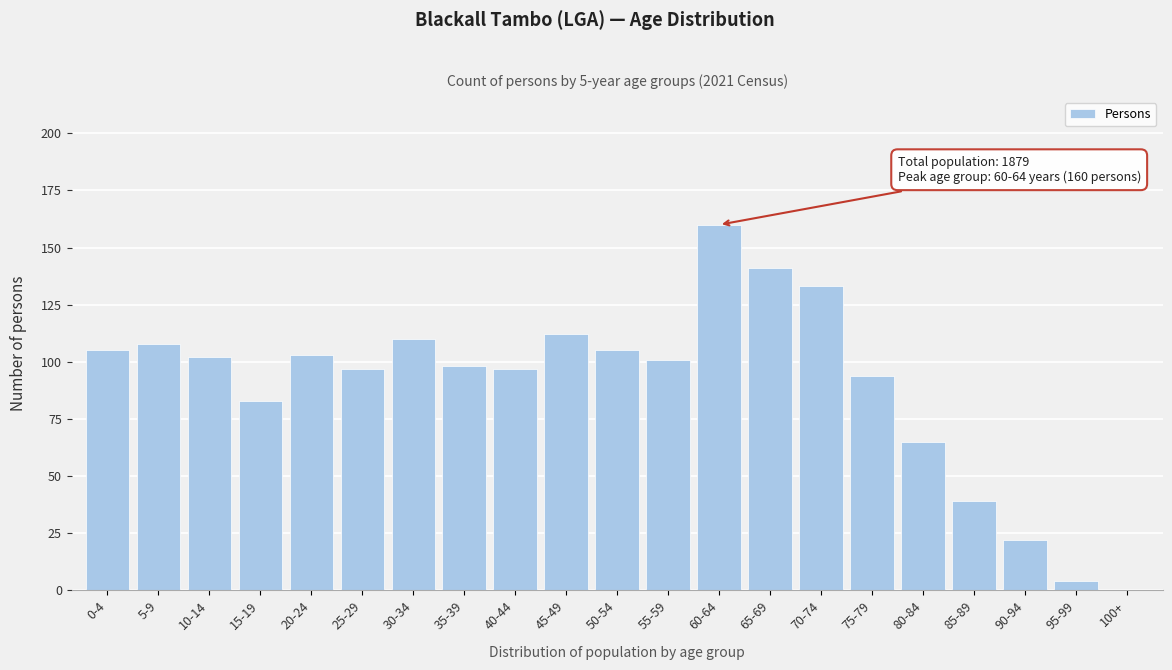

Reading right to left, what are all the values shown in this chart?

100+=0	95-99=4	90-94=22	85-89=39	80-84=65	75-79=94	70-74=133	65-69=141	60-64=160	55-59=101	50-54=105	45-49=112	40-44=97	35-39=98	30-34=110	25-29=97	20-24=103	15-19=83	10-14=102	5-9=108	0-4=105